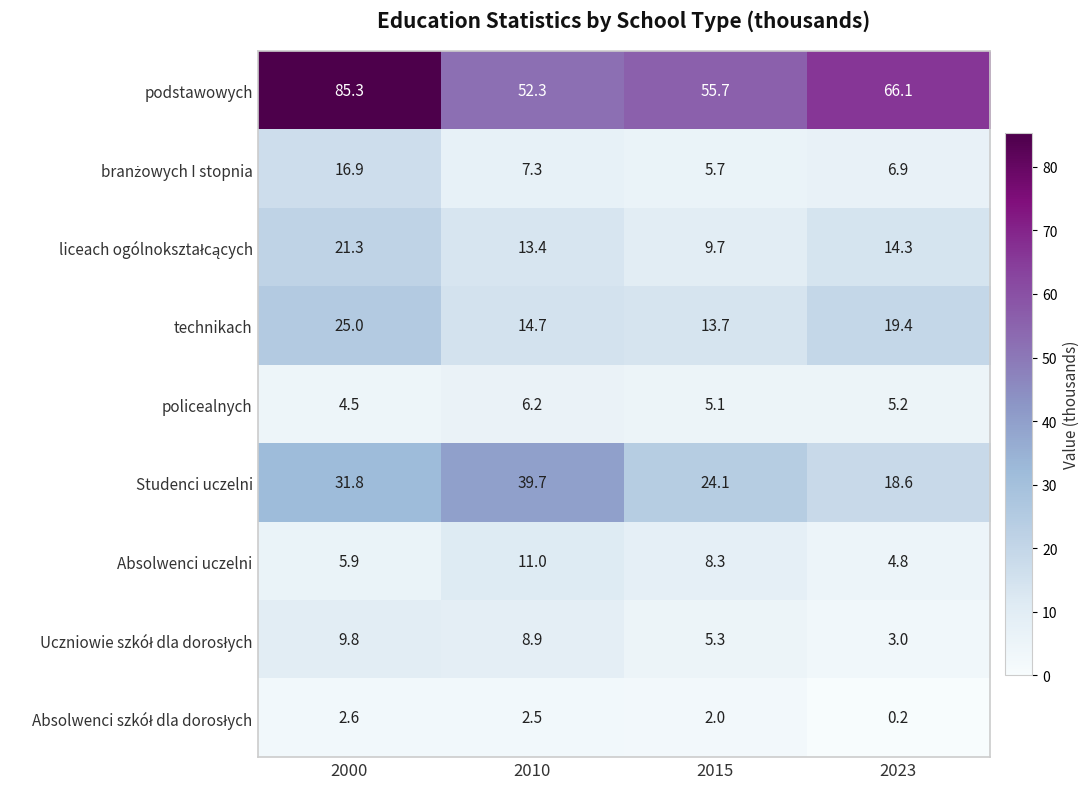

At which category does the chart reach its peak across all series?

2000